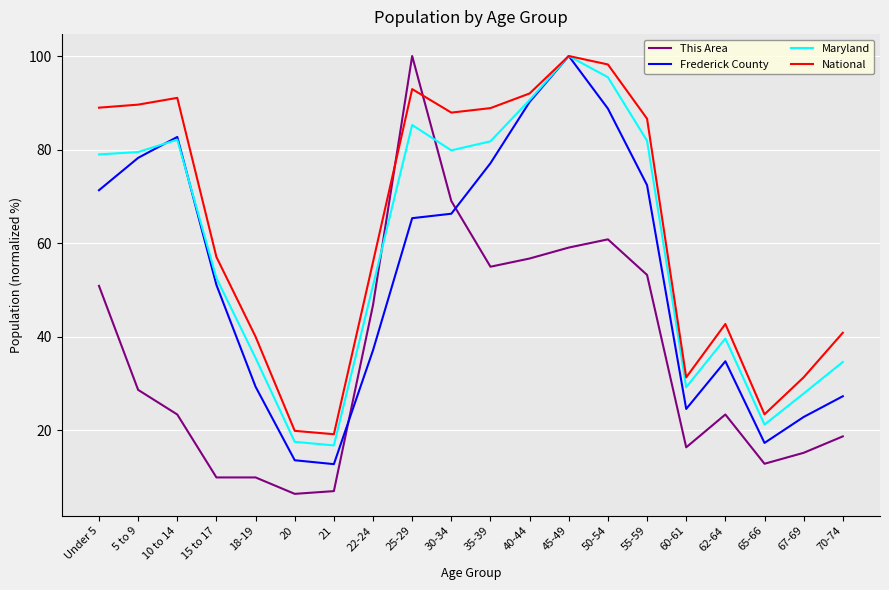

Where is the first local minimum for Frederick County?

21